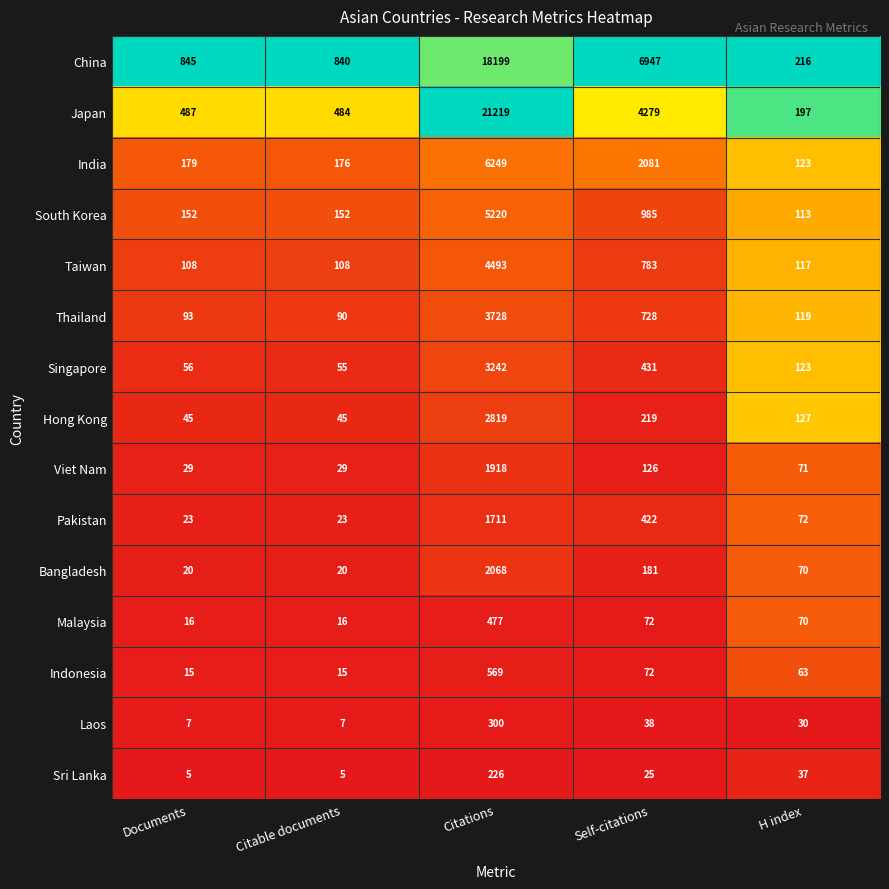

What is the total value across all series at Citable documents?

2065